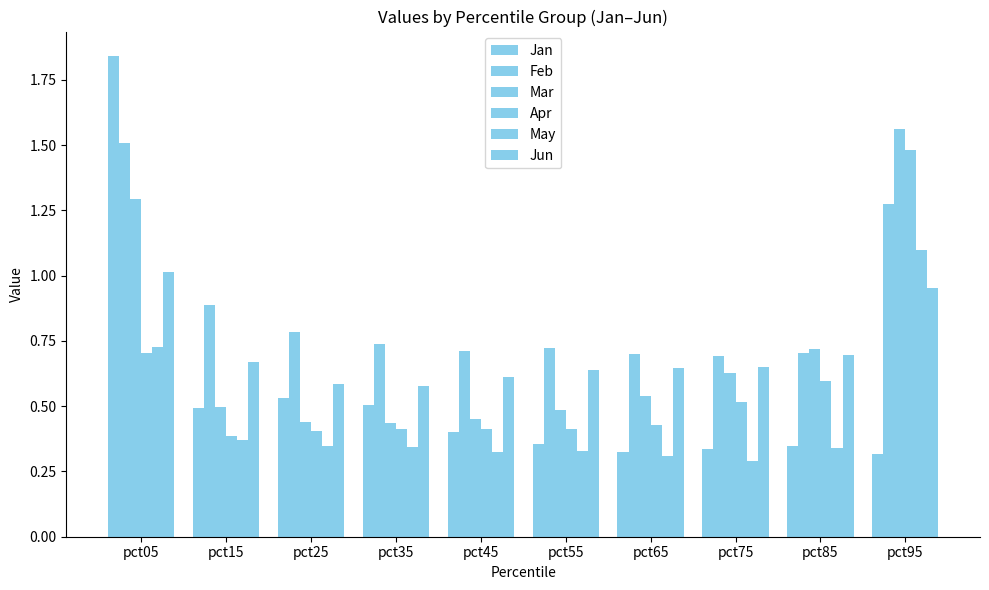

Rank the categories by Jan value from lowest to highest.

pct95, pct65, pct75, pct85, pct55, pct45, pct15, pct35, pct25, pct05